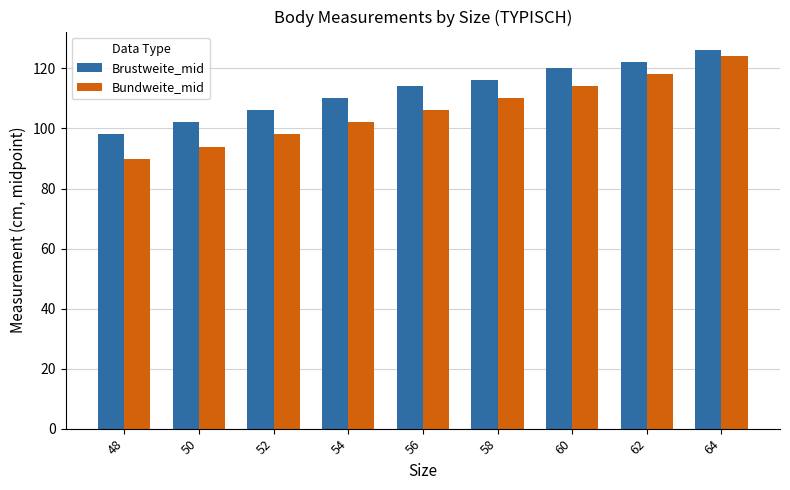

Between 48 and 64, which series saw the biggest shift?

Bundweite_mid